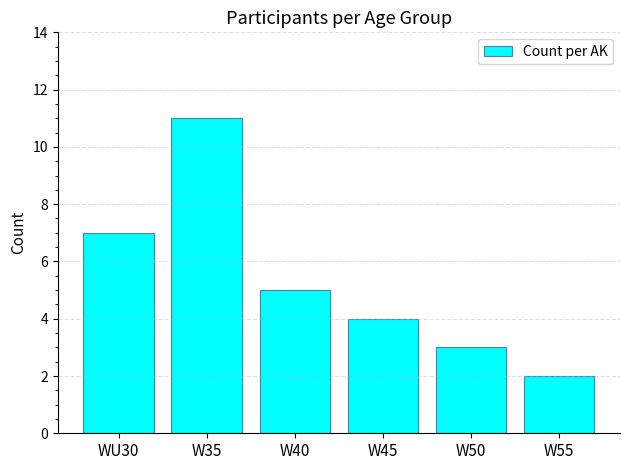

Reading left to right, extract all data points from this chart.

7	11	5	4	3	2